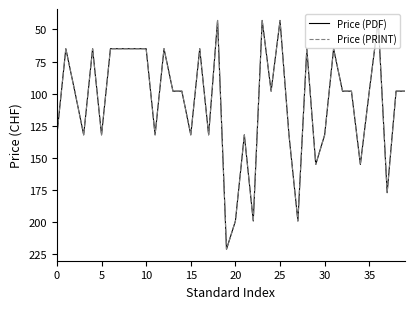

Which series has the widest spread of values?

Price (PDF)